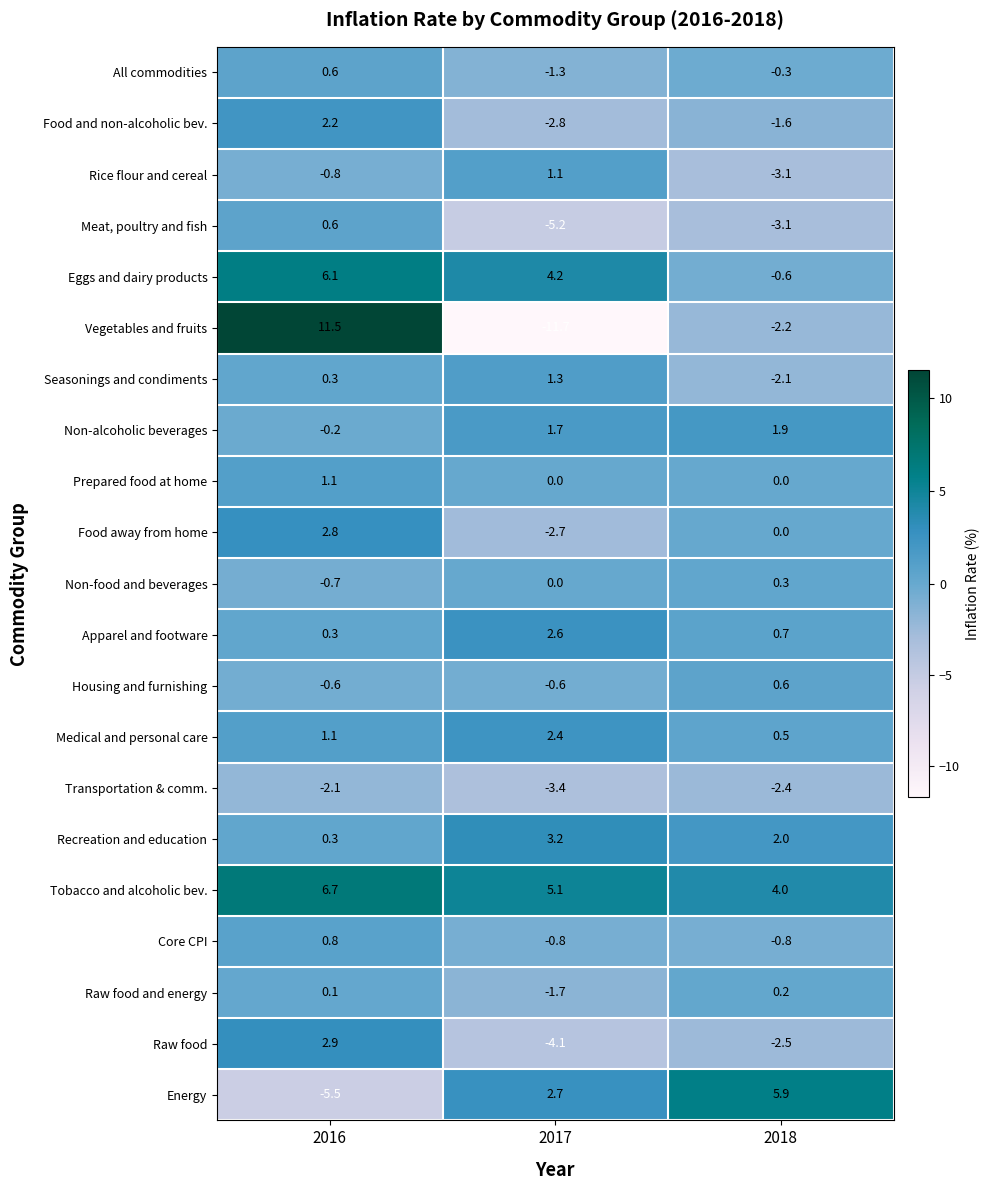

Rank the categories by Raw food value from lowest to highest.

2017, 2018, 2016